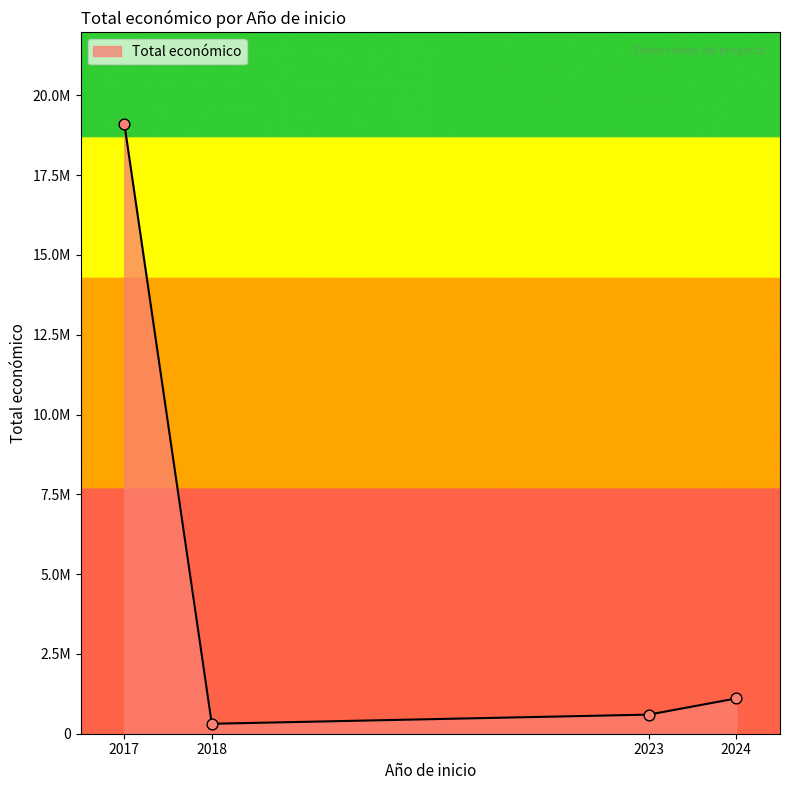

Does the chart have visible grid lines?

No